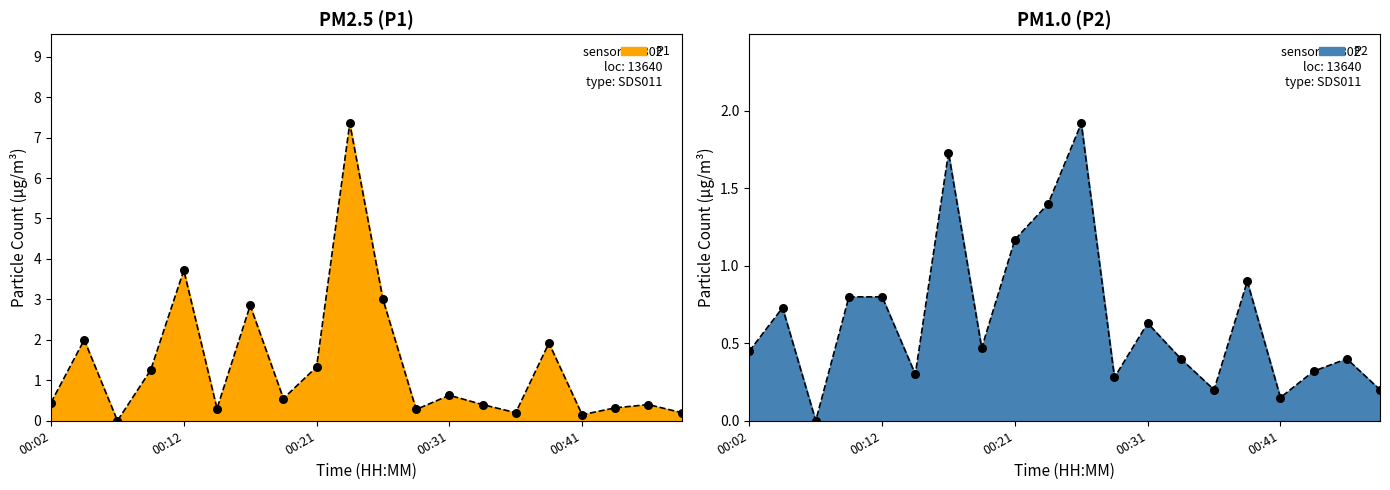

Which series has the widest spread of Y values?

P1